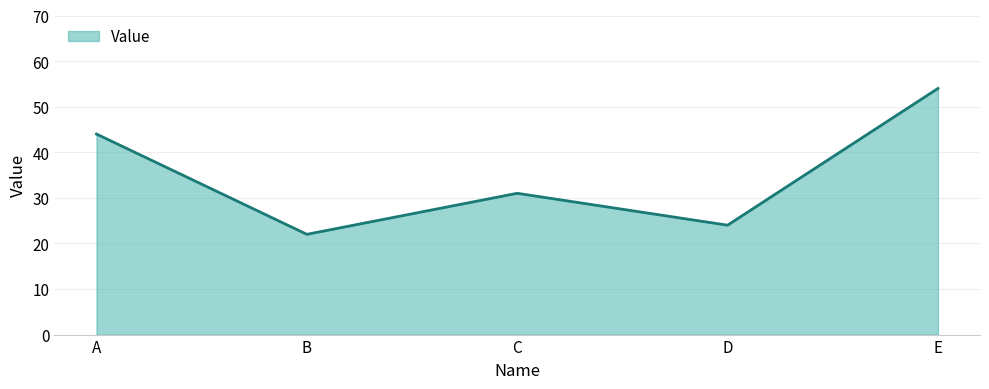

List the labels in order of value, largest first.

E, A, C, D, B